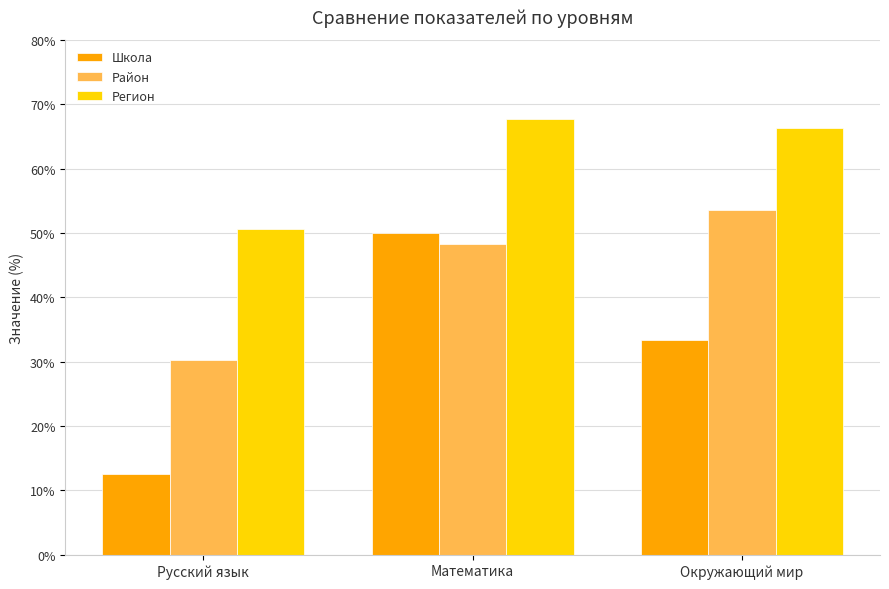

How many categories are shown in the chart?

3